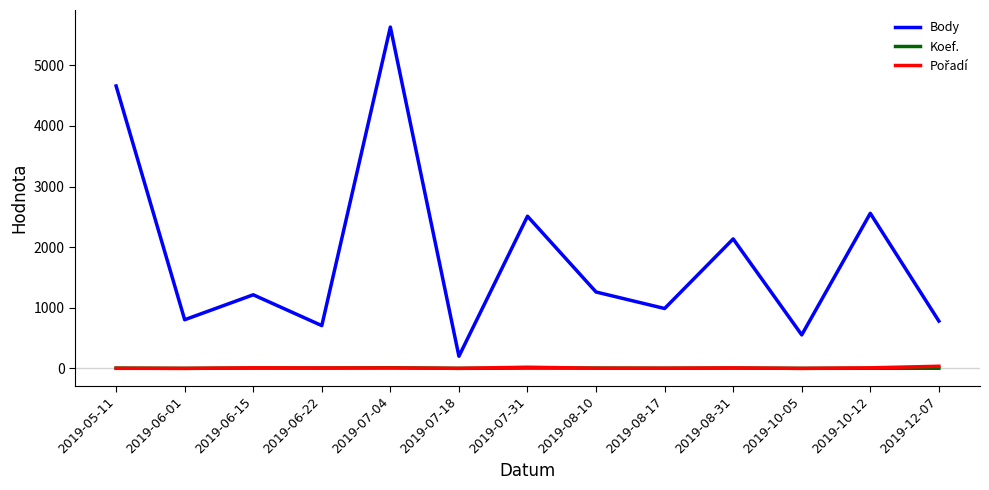

What is the minimum value shown in the chart?

2